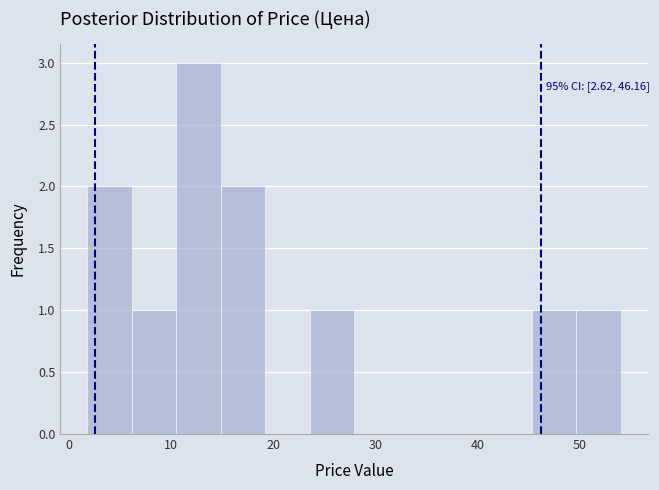

Which range on the x-axis has the tallest bar?

11 to 15